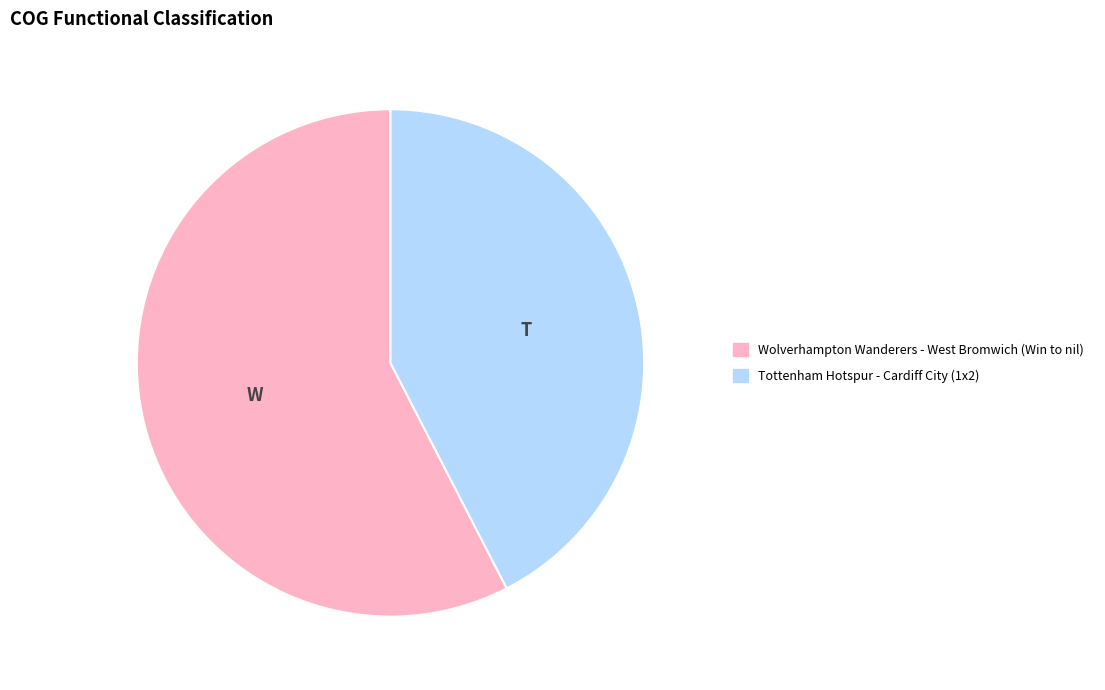

How many slices are in this pie chart?

2